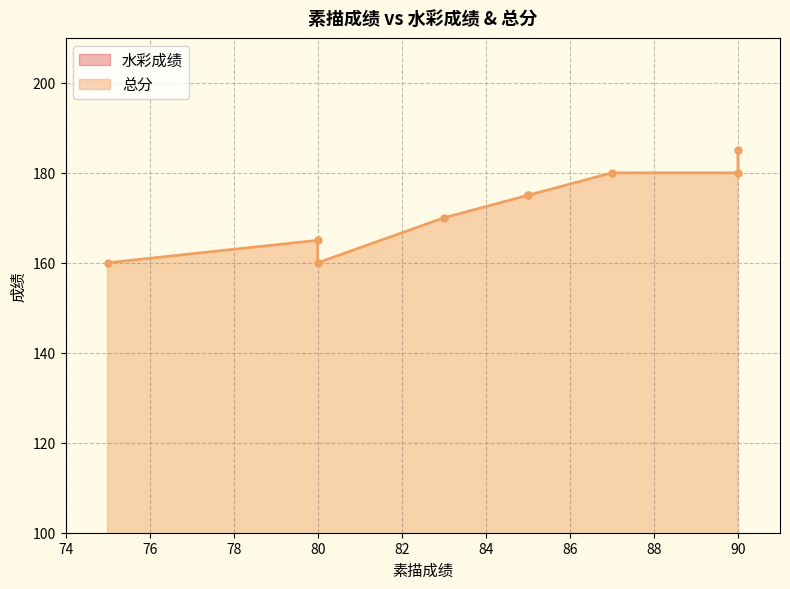

At how many categories does at least one series exceed 81?

9